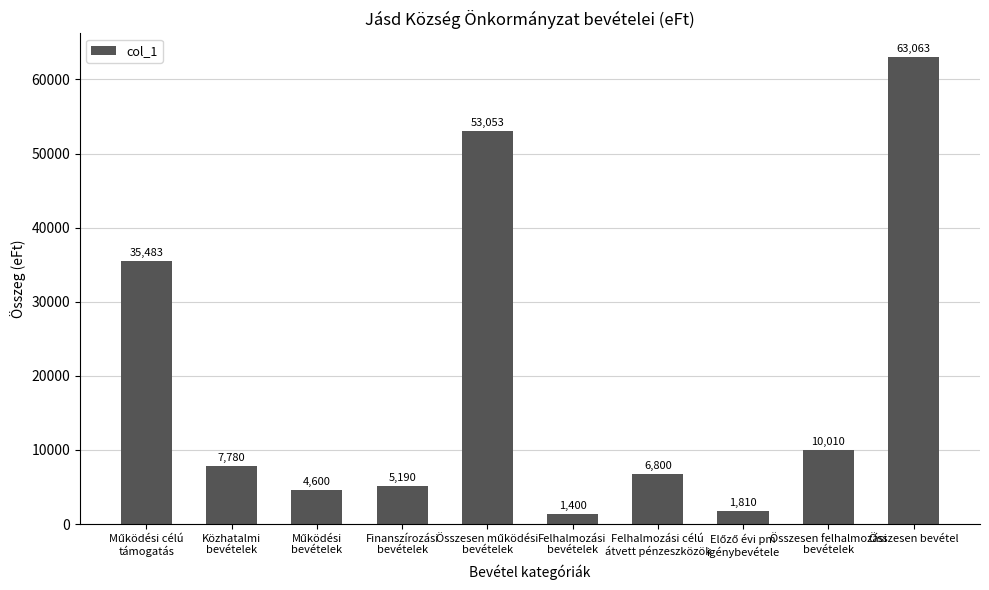

Which category has the lowest value across all series?

Felhalmozási
bevételek